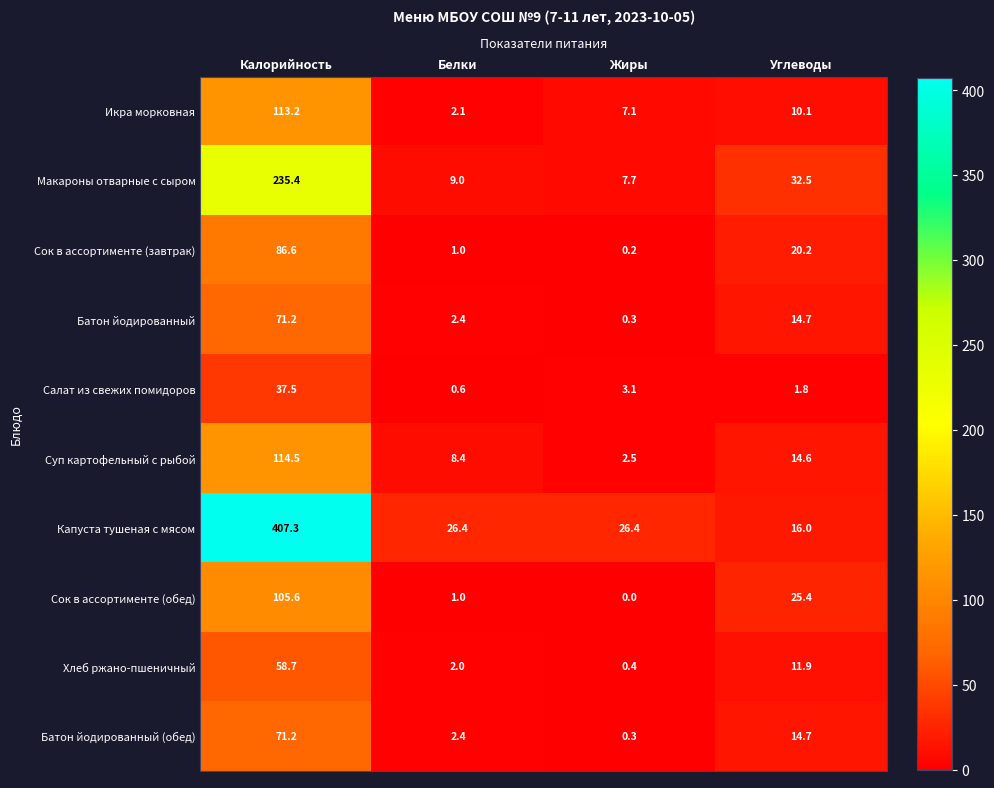

What is the greatest value displayed?

407.3